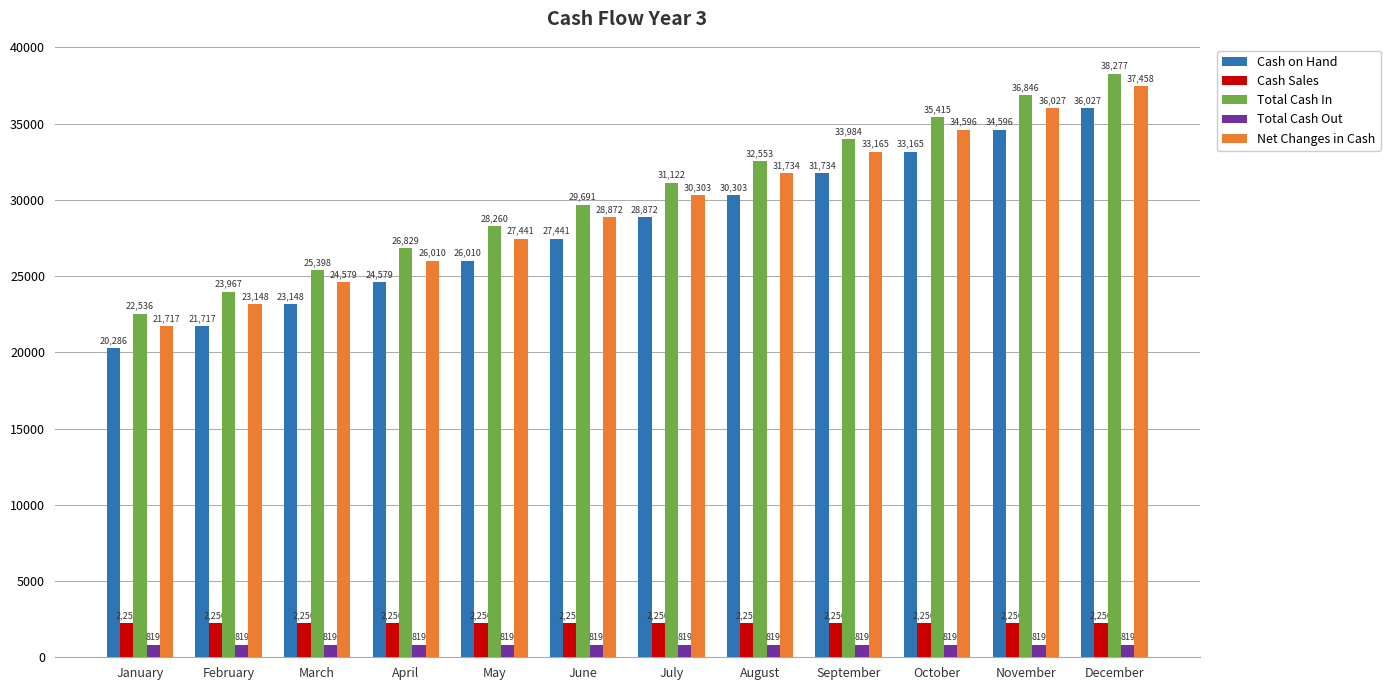

Is it true that Total Cash In equals 29691 at June?

True